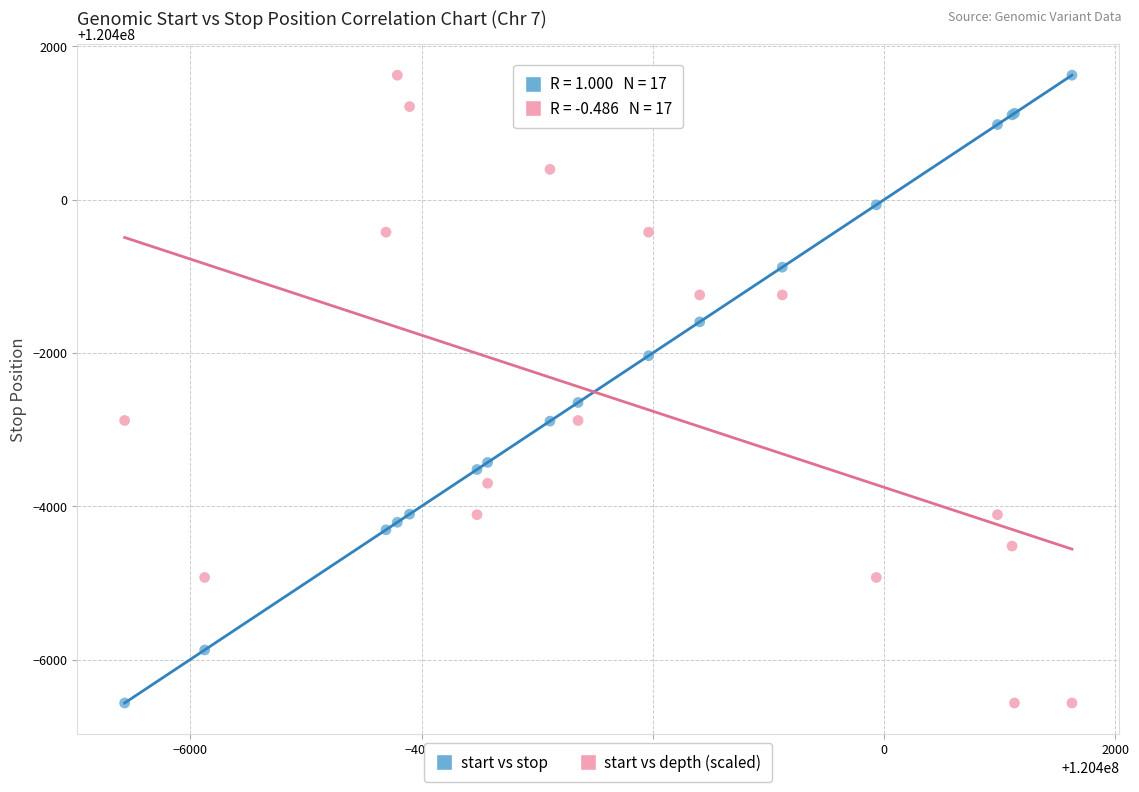

In the start vs stop series, what Y value is closest to 120397529?

120397354.0